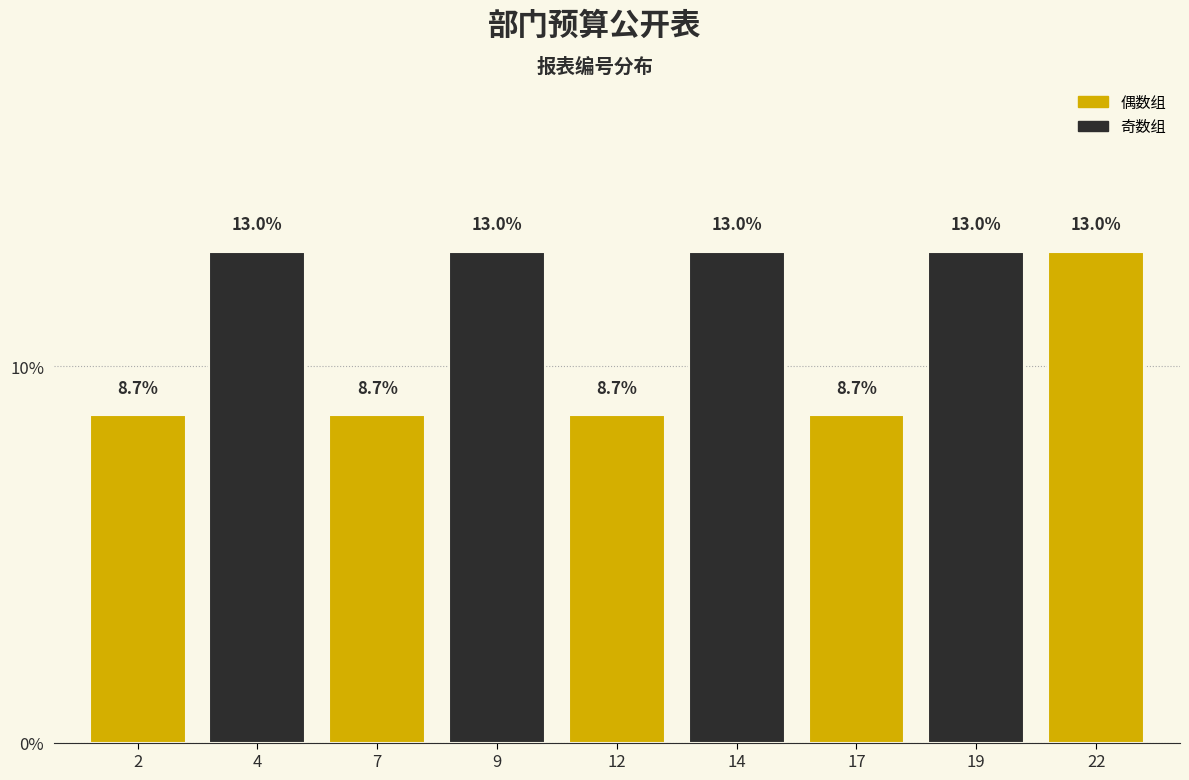

Reading left to right, transcribe all the data shown in this chart.

8.7	13.0	8.7	13.0	8.7	13.0	8.7	13.0	13.0